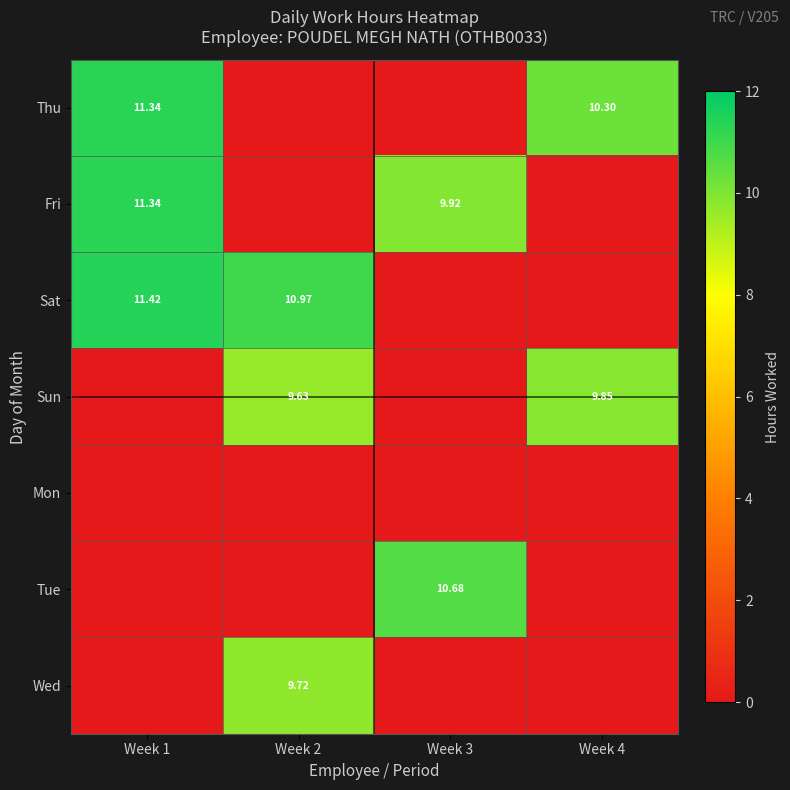

The Fri series shows 2.5 at Week 3. True or false?

False